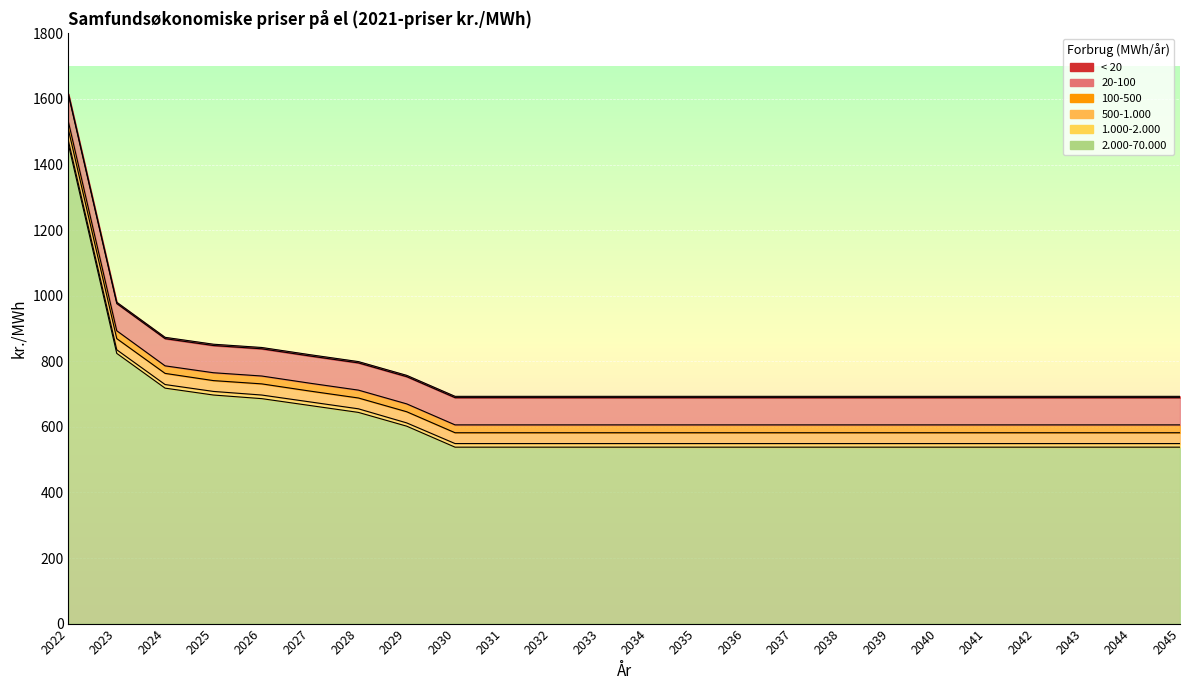

What is the difference between the 20-100 values at 2043 and 2026?

149